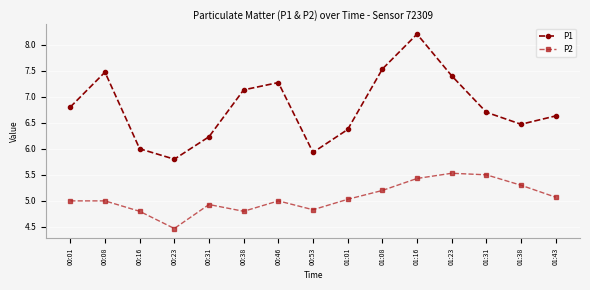

The P1 series shows 10.7 at 00:38. True or false?

False